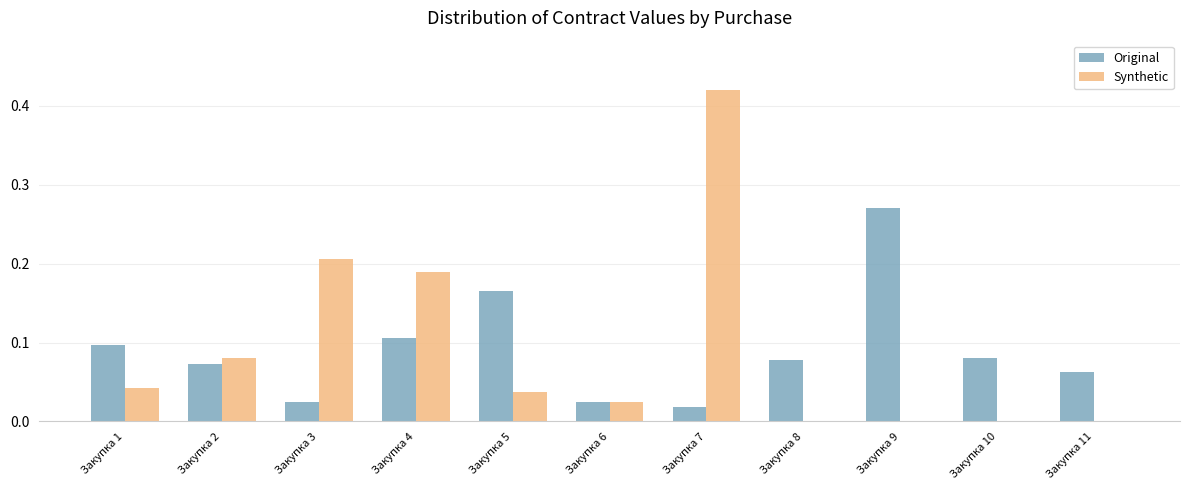

What is the sum of the Synthetic values at Закупка 4 and Закупка 7?

0.6